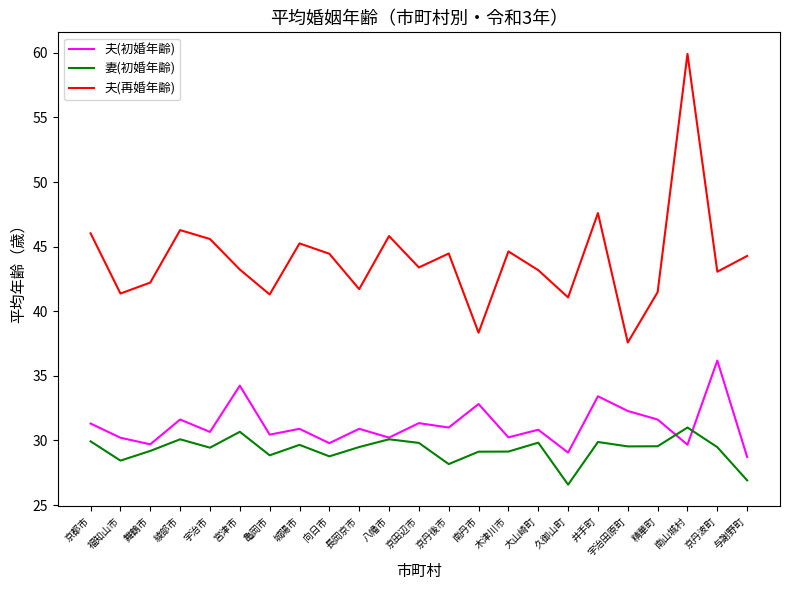

At which category does the chart reach its minimum across all series?

久御山町